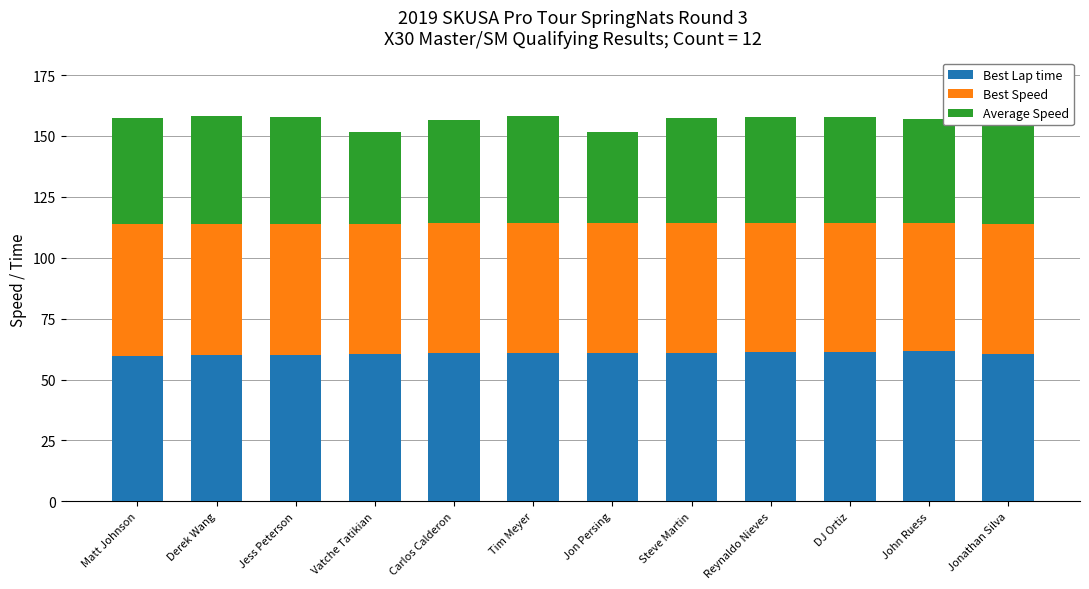

How many data points does each series have?

12